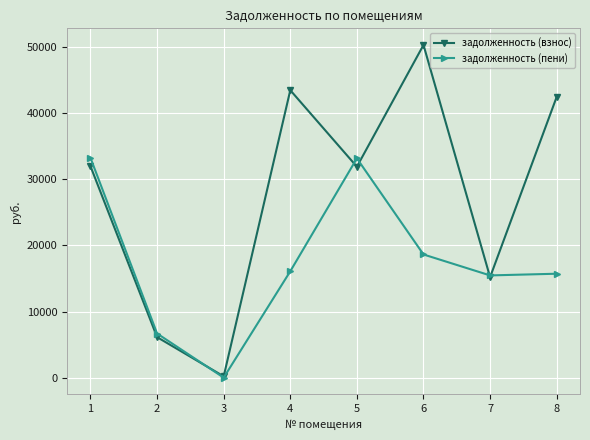

Where is the first local maximum for задолженность (пени)?

5